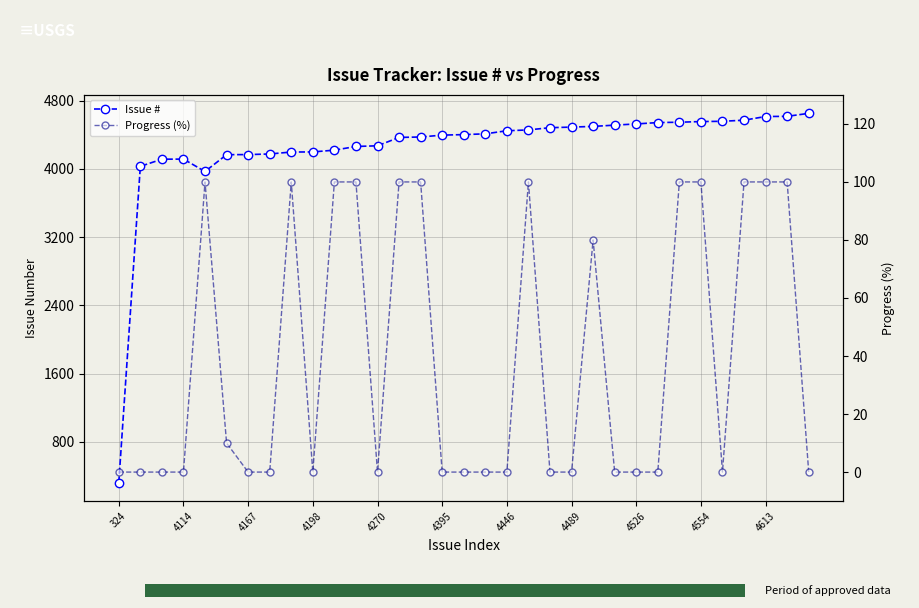

Count the Progress (%) values in the range 0 to 100.

33